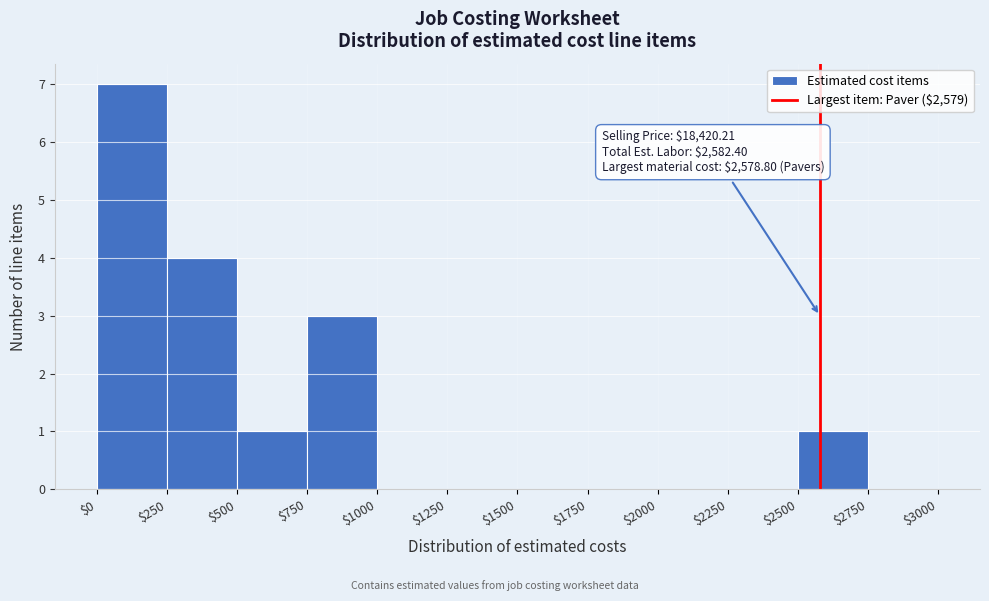

Which range on the x-axis has the tallest bar?

$0 to $250